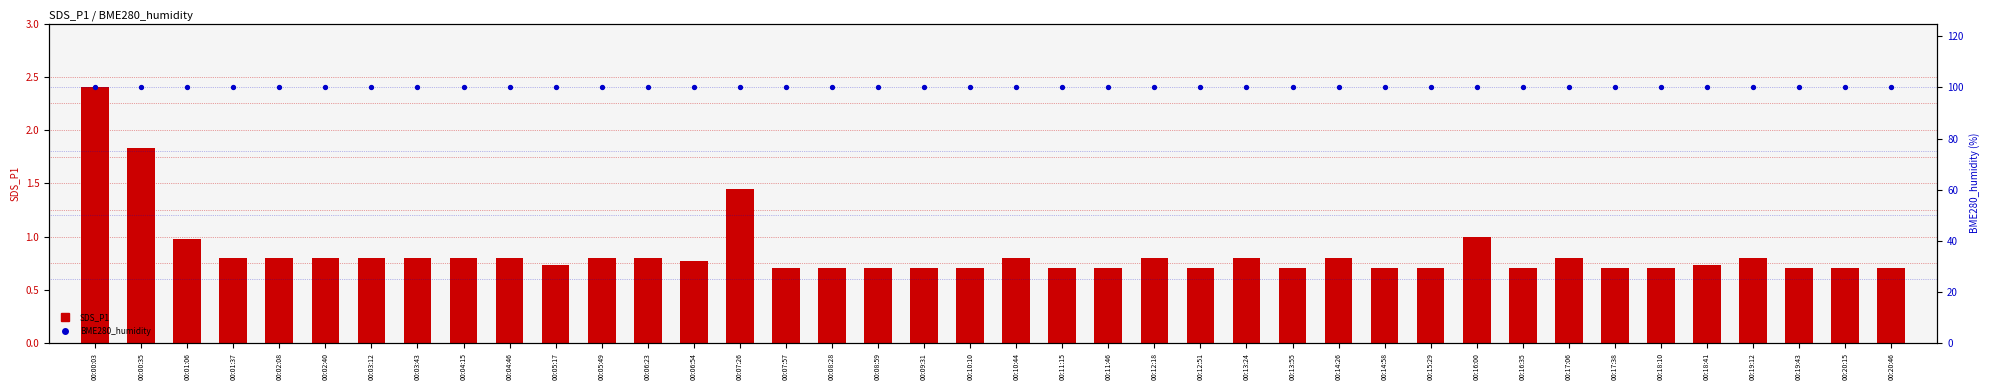

Which series reaches the minimum Y coordinate?

SDS_P1